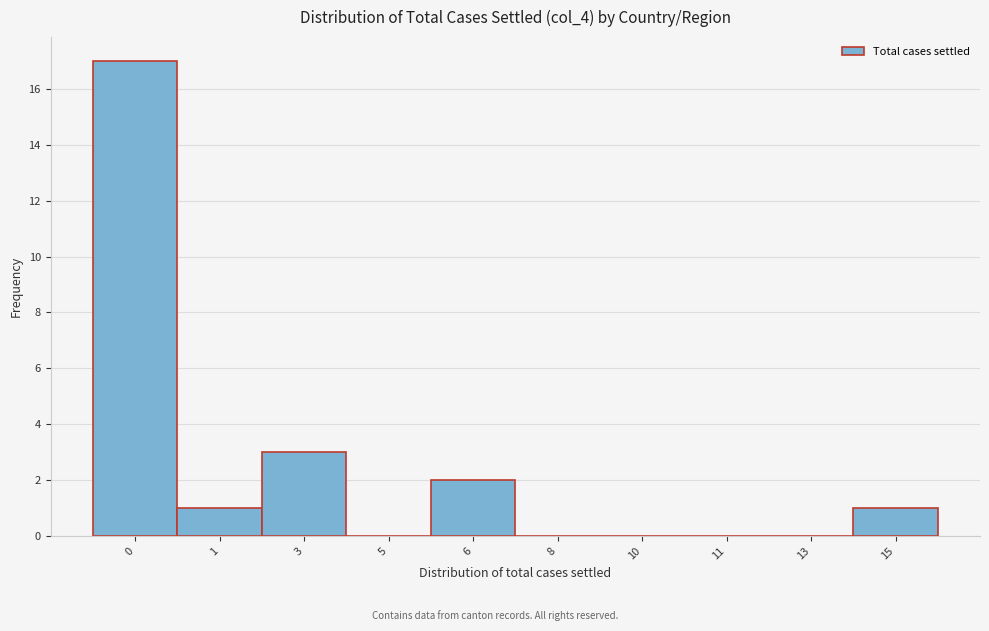

Reading right to left, transcribe all the data shown in this chart.

15=1	13=0	11=0	10=0	8=0	6=2	5=0	3=3	1=1	0=17